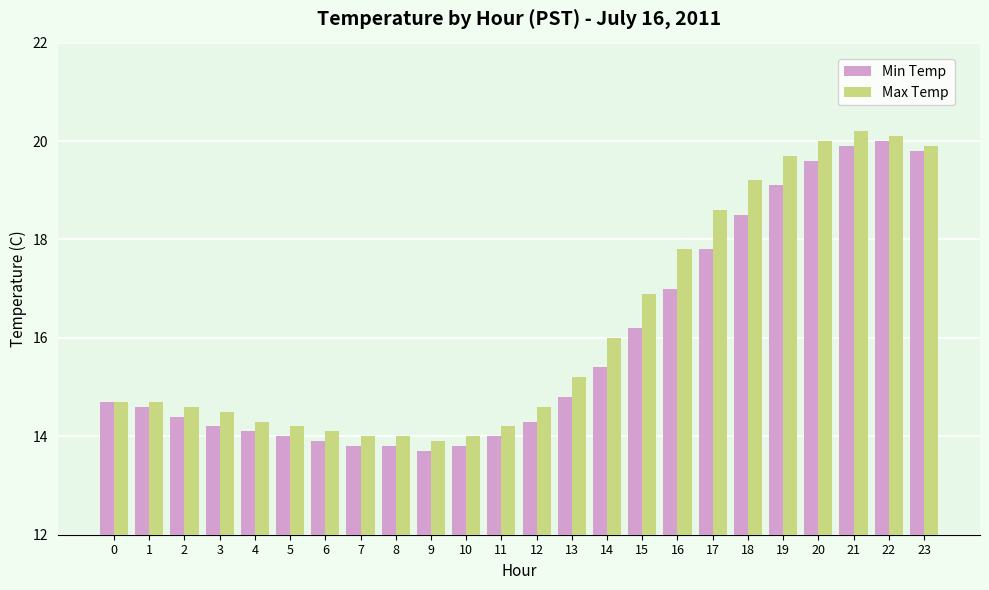

What is the difference between the highest and lowest values at 16?

0.8